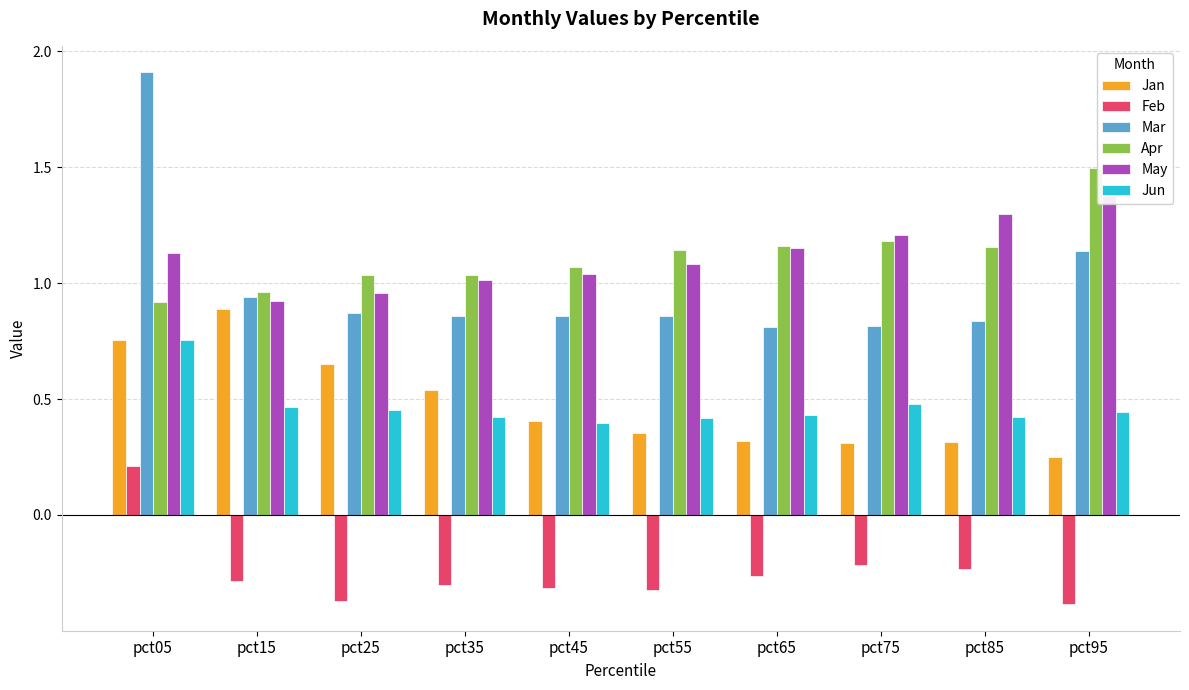

What is the difference between the highest and lowest values at pct55?

1.5